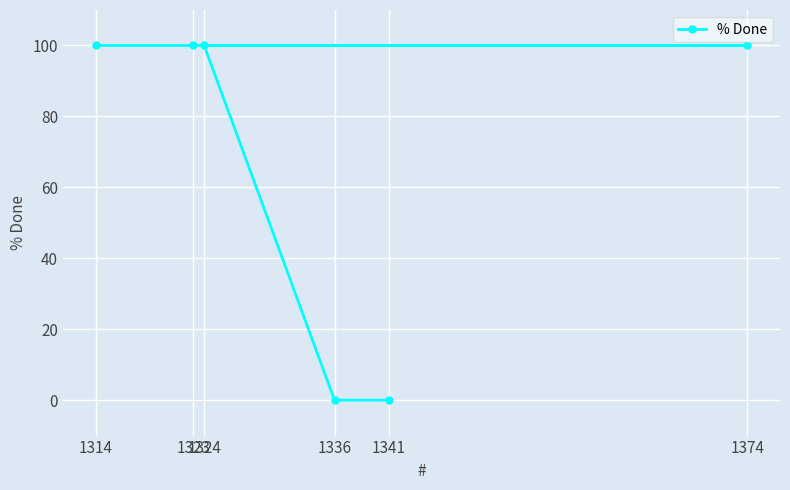

The chart shows a value of -51 at 1341. True or false?

False